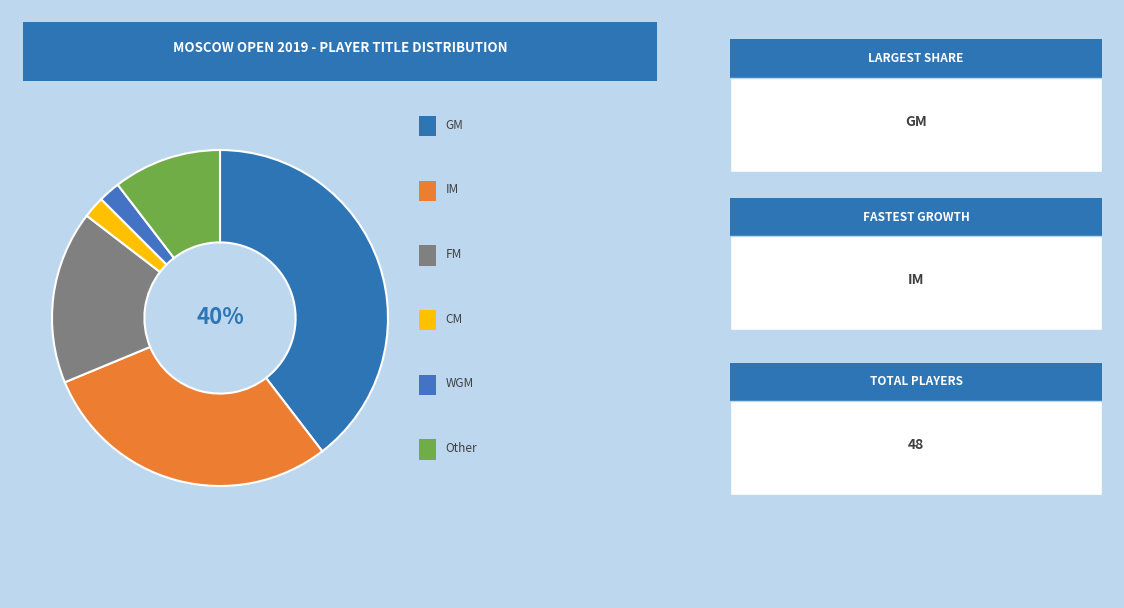

How many segments does this pie chart have?

6